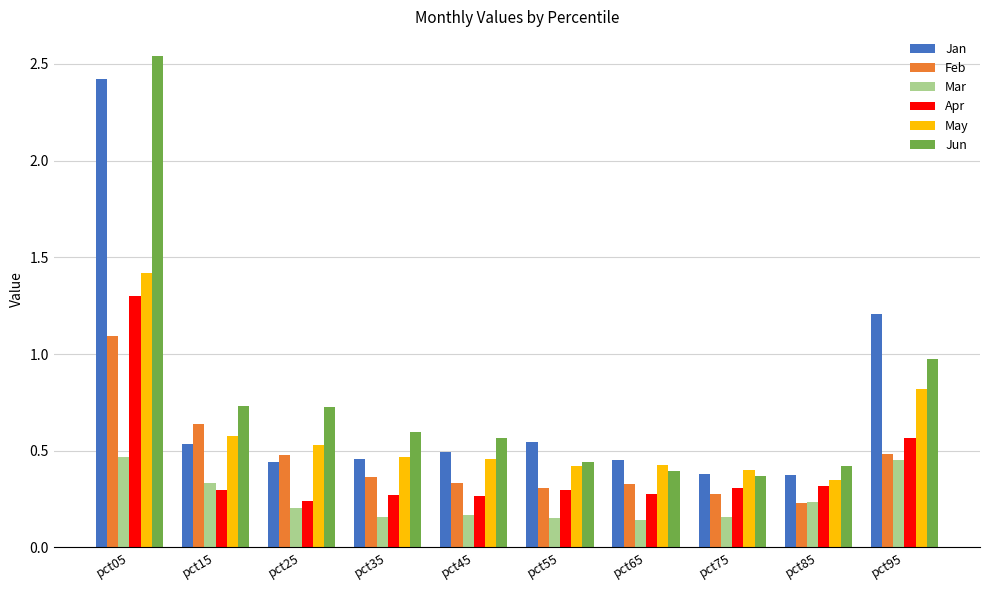

Which series changed the most between pct05 and pct25?

Jan